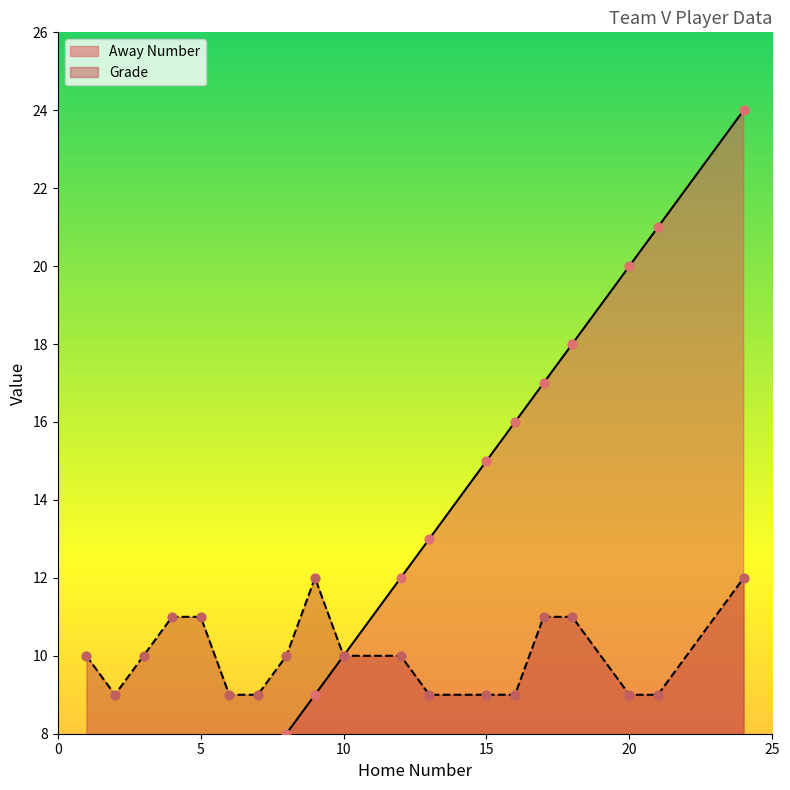

What are all the series names shown in the legend?

Away Number, Grade